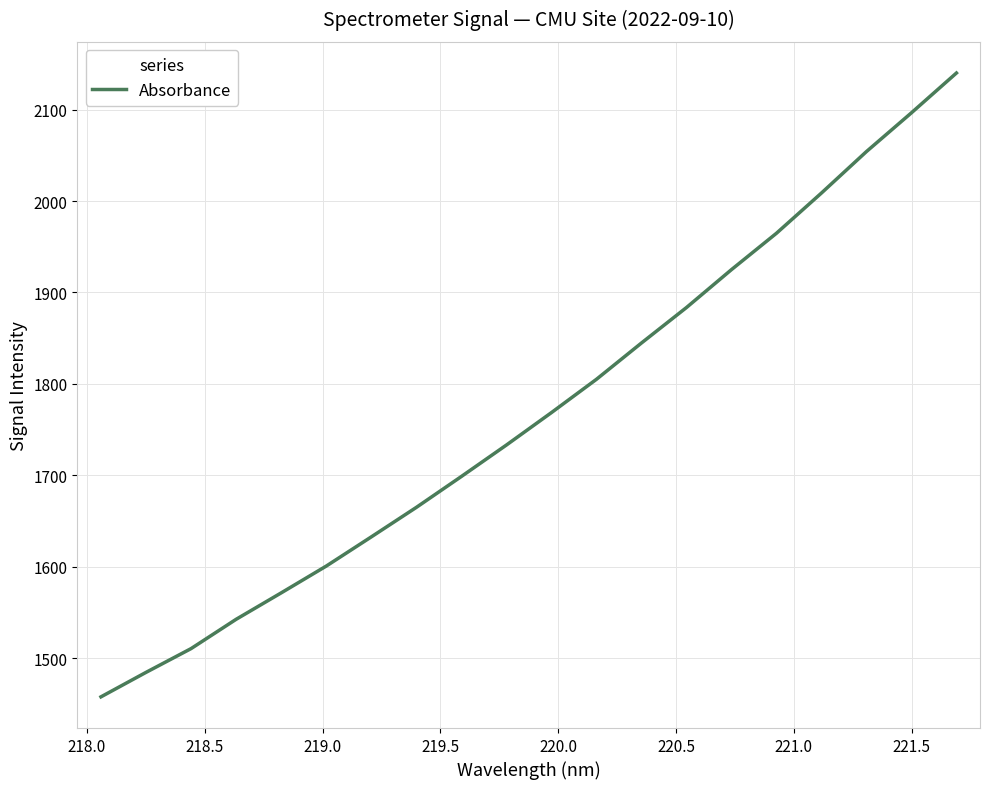

What is the minimum value shown in the chart?

1457.5